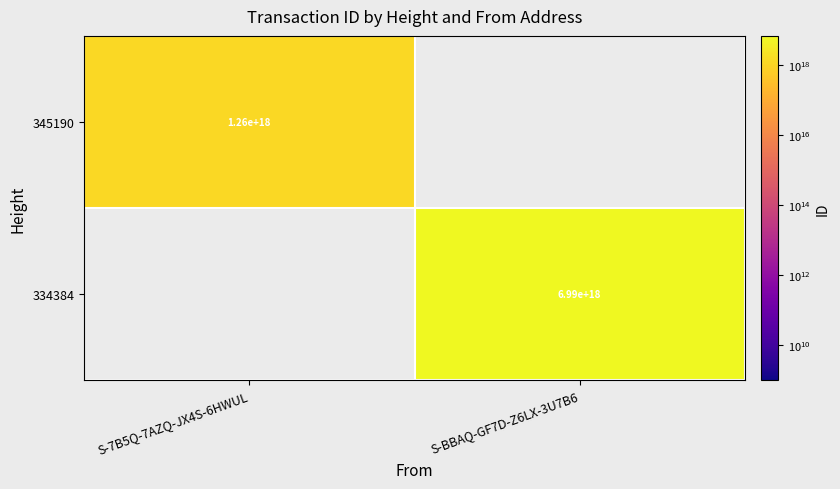

The 345190 series shows 1260000000000000000 at S-7B5Q-7AZQ-JX4S-6HWUL. True or false?

True